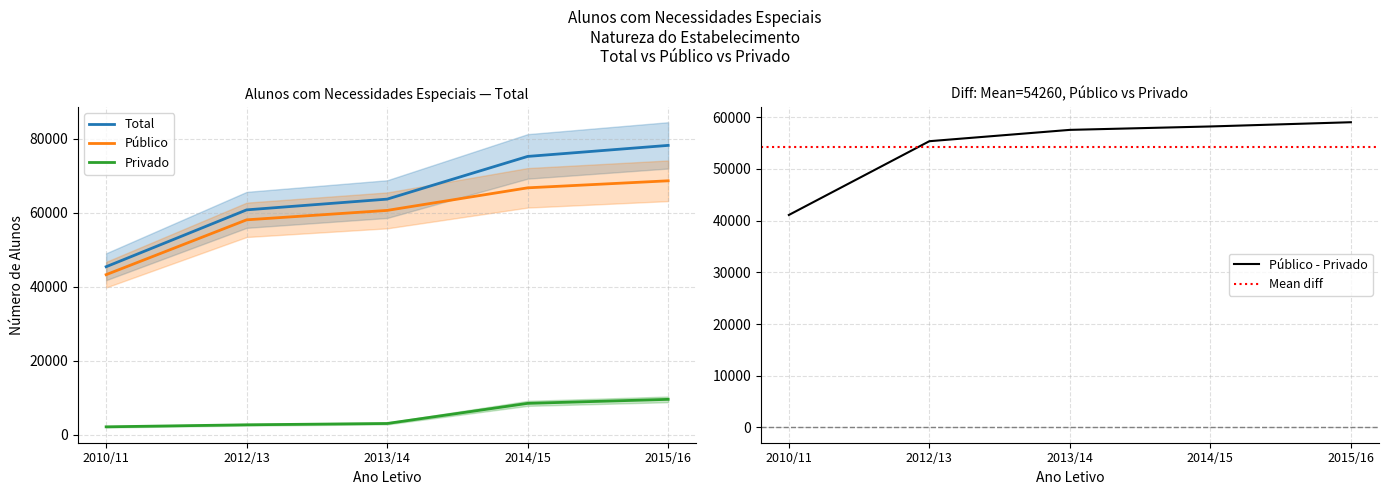

What is the difference between the maximum and minimum values in the Público series?

25360